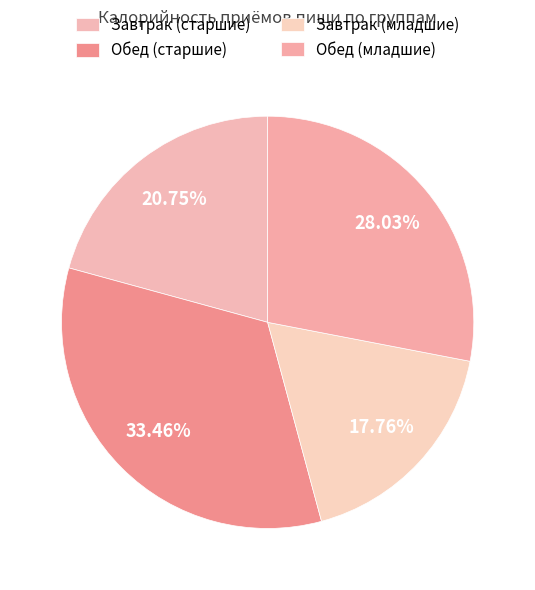

To the nearest percent, what is the difference between the Завтрак (младшие) and Обед (младшие) slice percentages?

10%